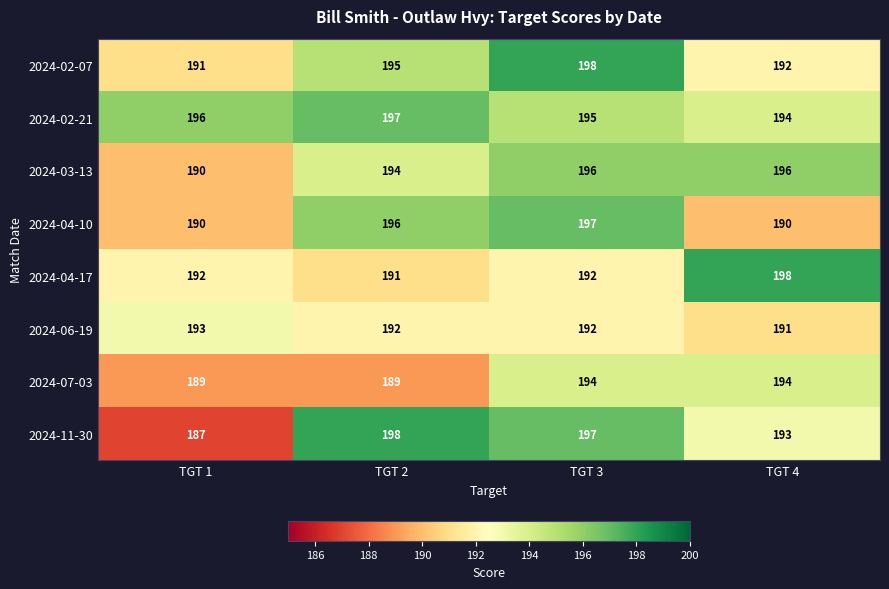

The value of 2024-04-10 at TGT 4 is 281. True or false?

False